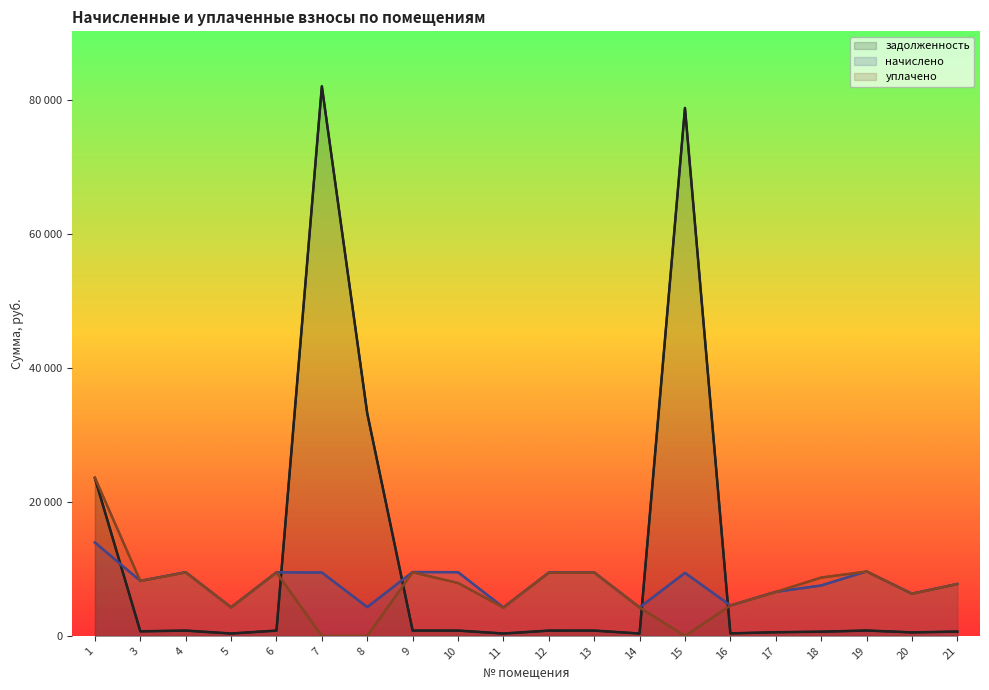

Which has a higher value, 11 or 13?

13